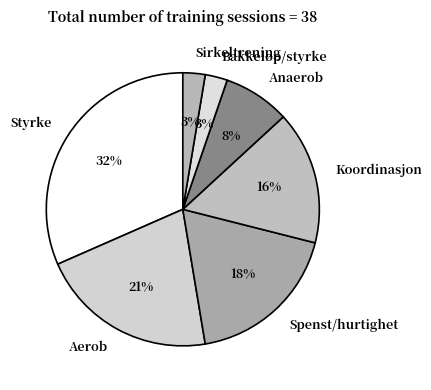

The Styrke slice represents 38% of the pie. True or false?

False